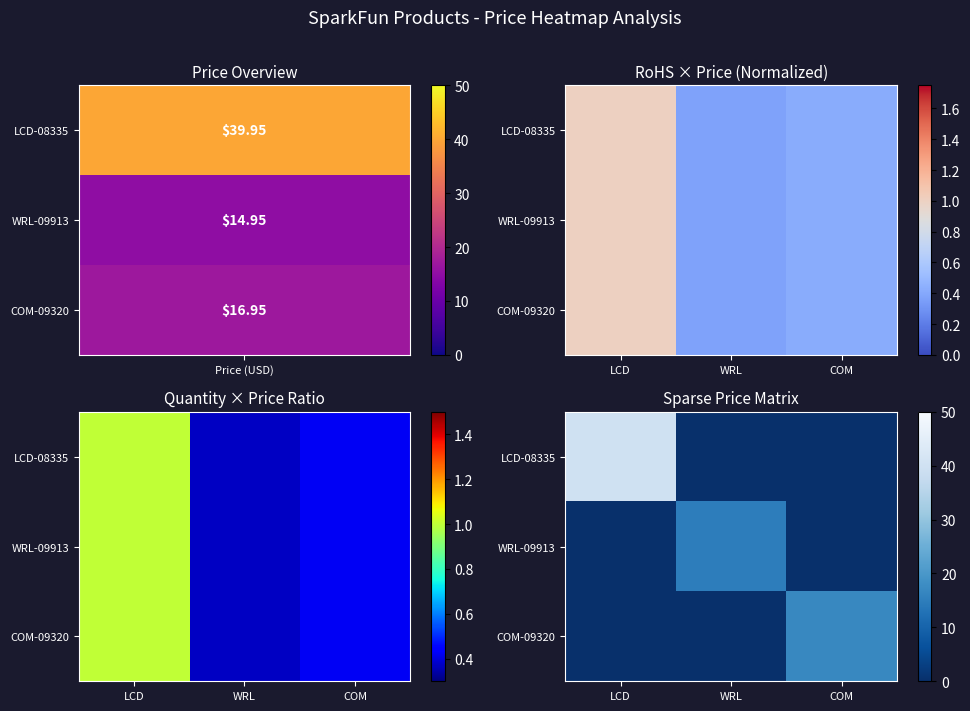

Which series has the widest spread of values?

LCD-08335